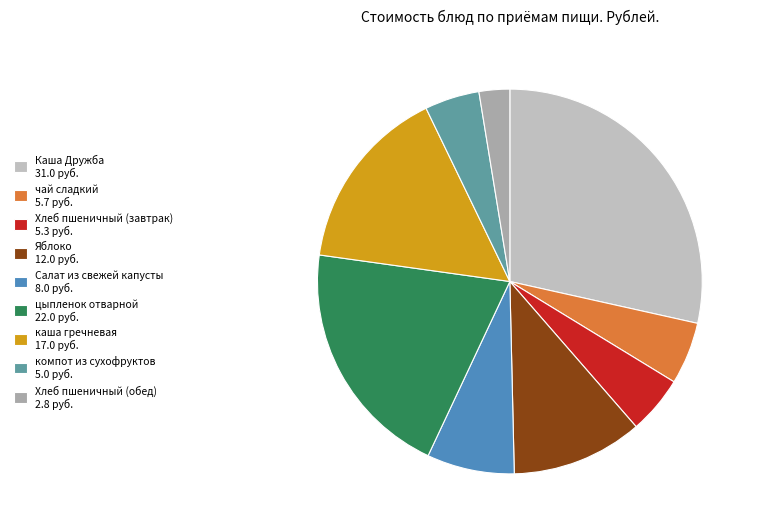

To the nearest percent, what is the average slice percentage?

11%